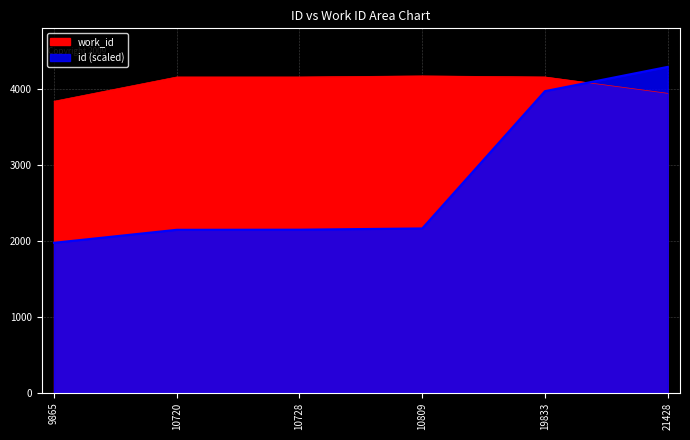

What is the value of the id point at the 4th from the left?

2161.8